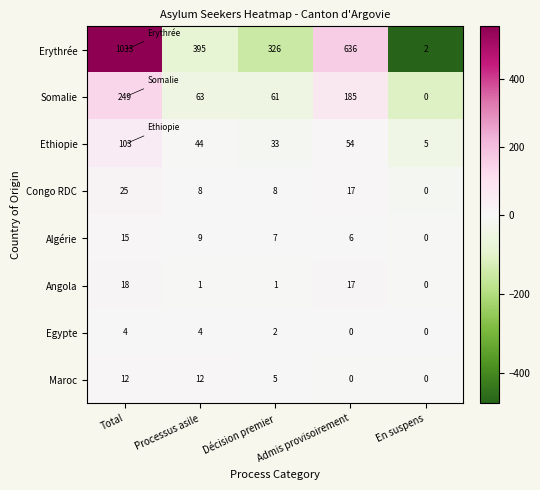

What is the average value of the Erythrée series?

478